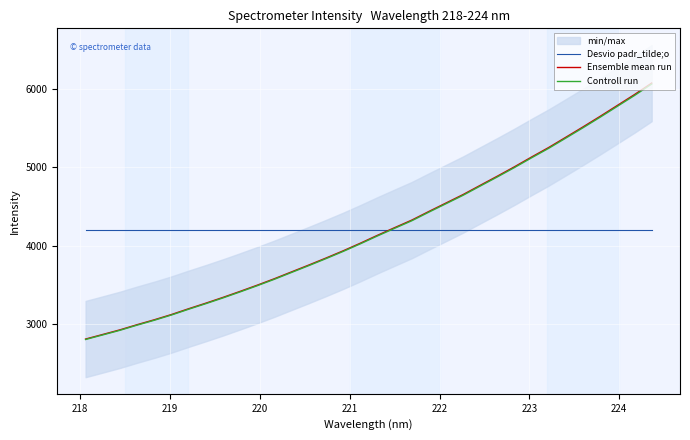

What is the highest value of the Desvio padr_tilde;o series?

4205.6